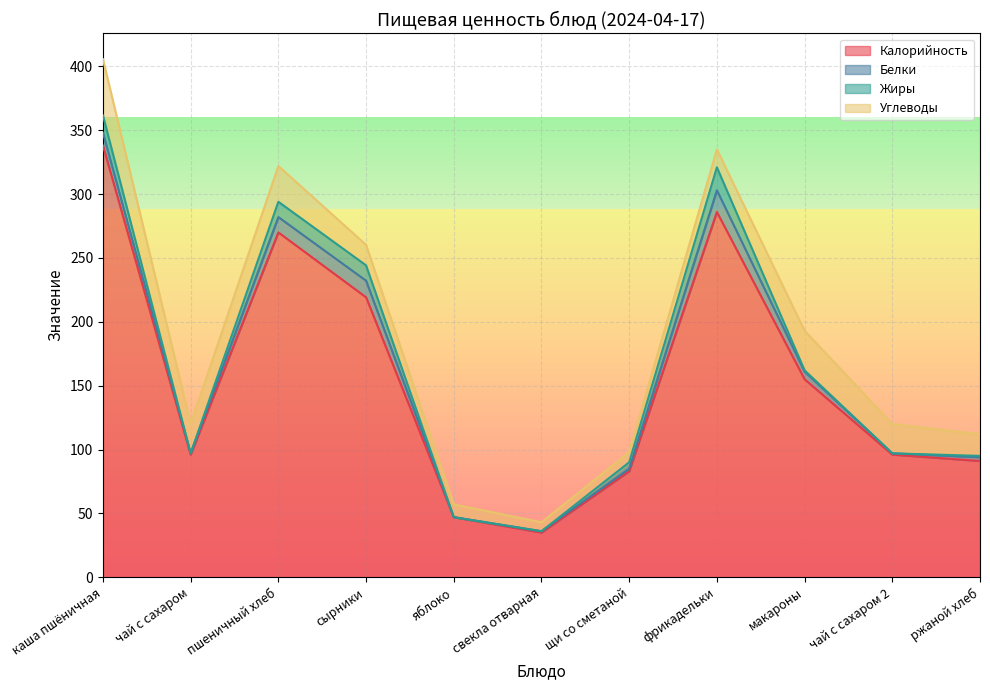

How many lines are shown in the chart?

4